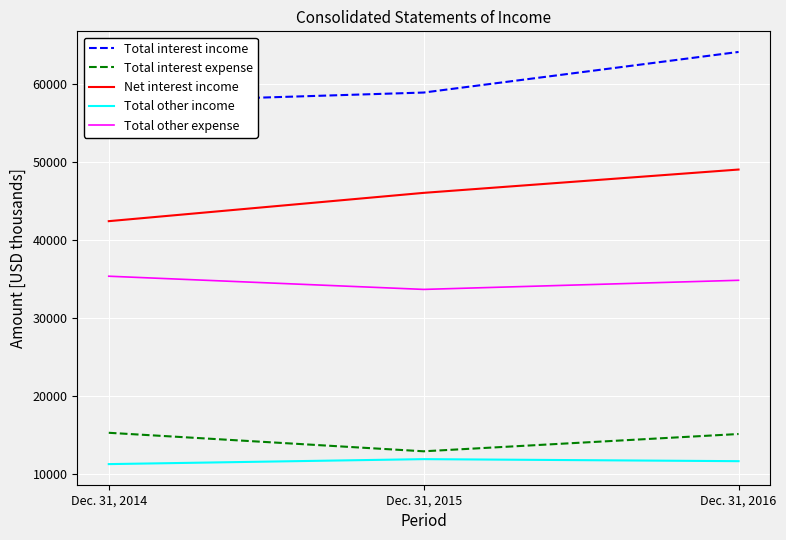

How many distinct data groups are displayed?

5